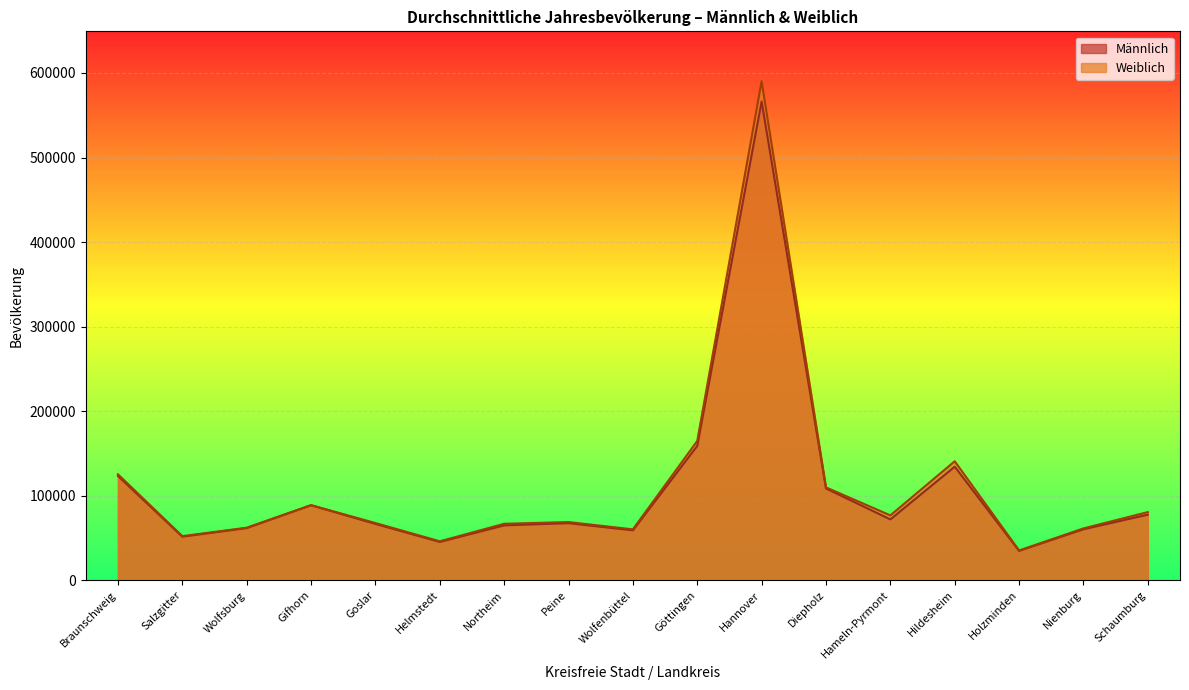

What is the total value across all series at Hannover?

1156436